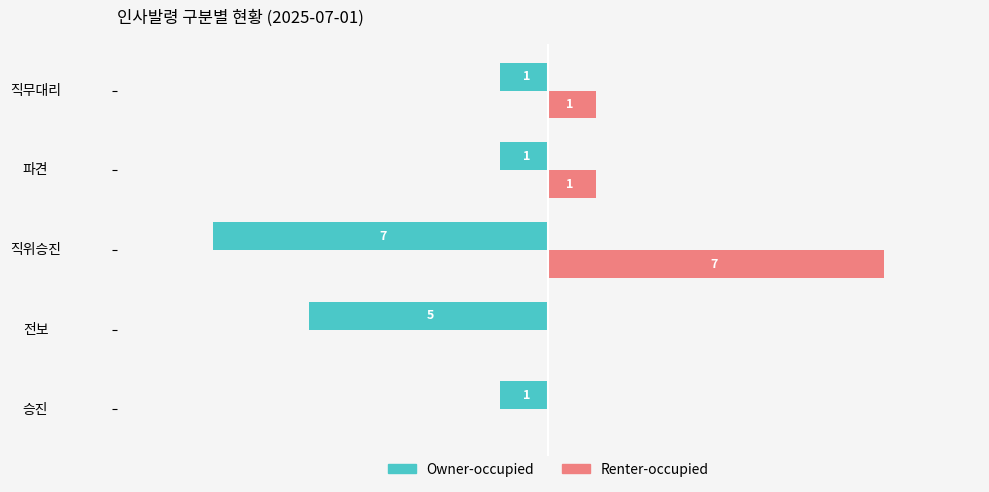

Which series has the largest total across all categories?

Renter-occupied